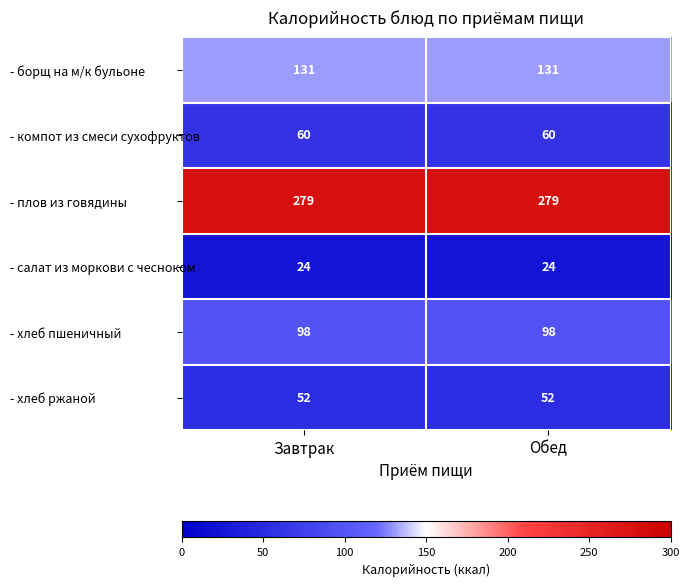

What is the smallest value displayed?

24